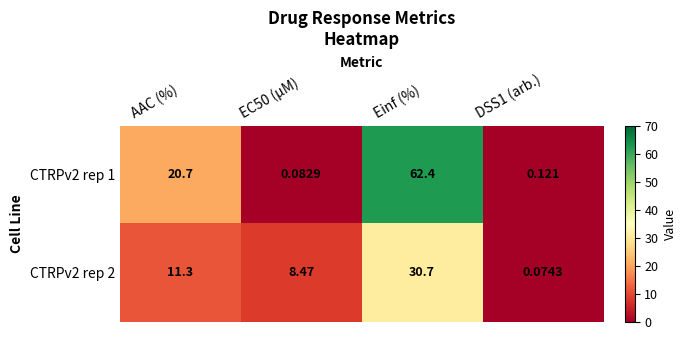

Which category has the highest value in the CTRPv2 rep 1 series?

Einf (%)